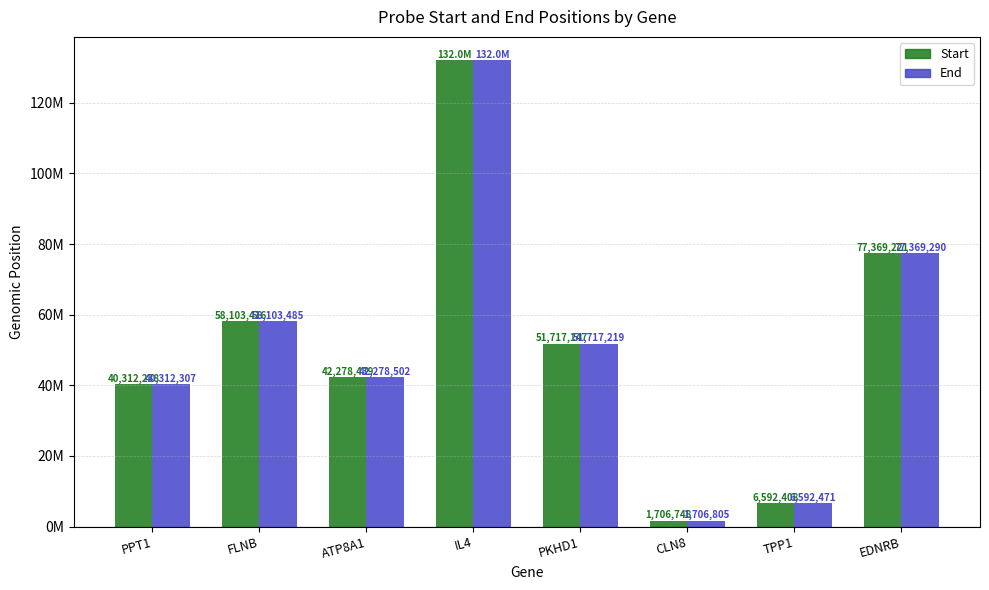

Are the bars horizontal?

No